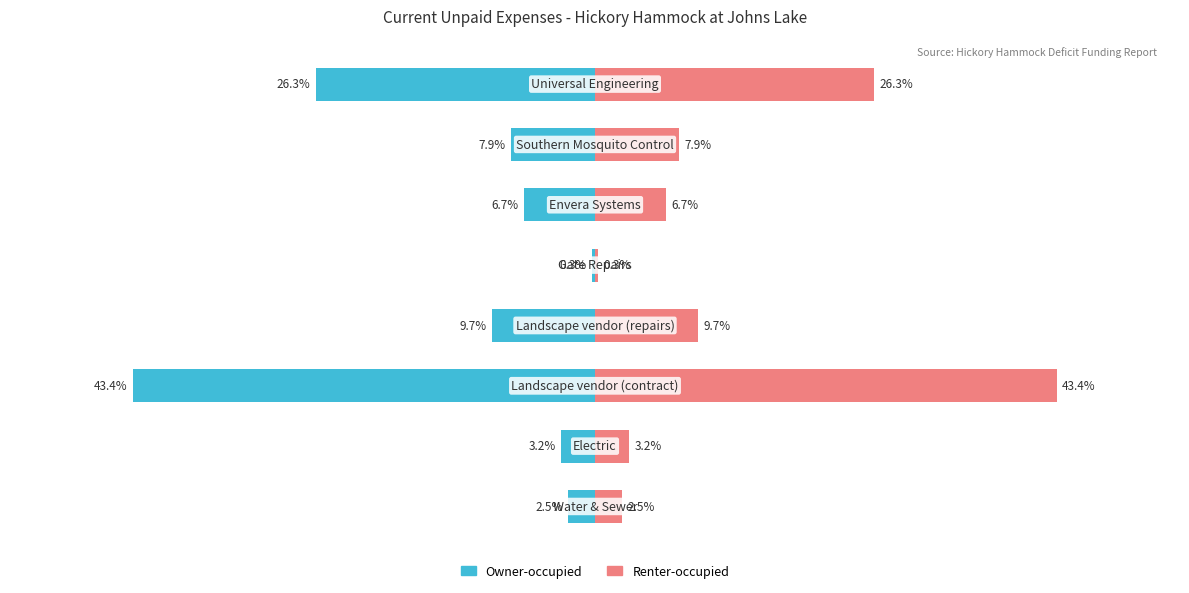

At how many categories does at least one series exceed 18?

2